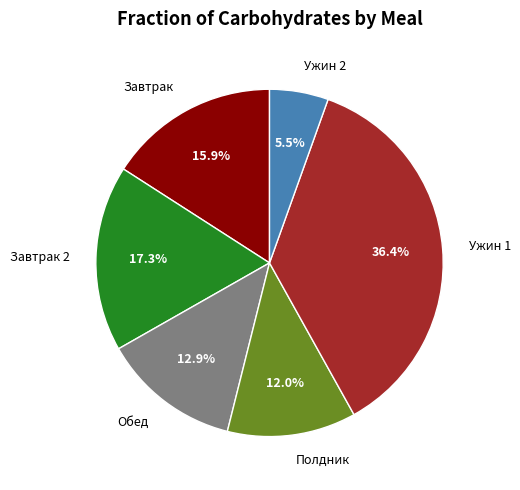

The Ужин 1 slice represents 36% of the pie. True or false?

True